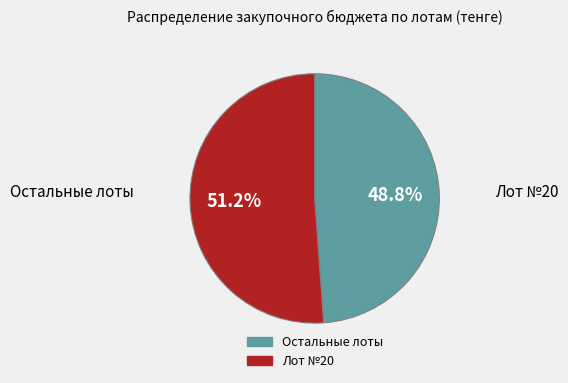

Is there any slice that represents more than half of the pie?

Yes